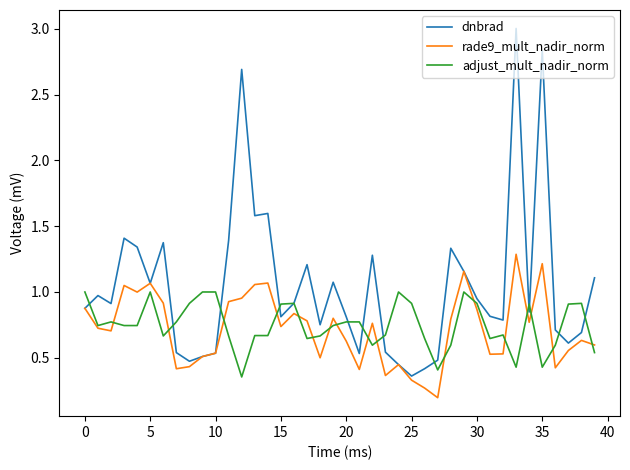

What is the highest value of the dnbrad series?

3.0